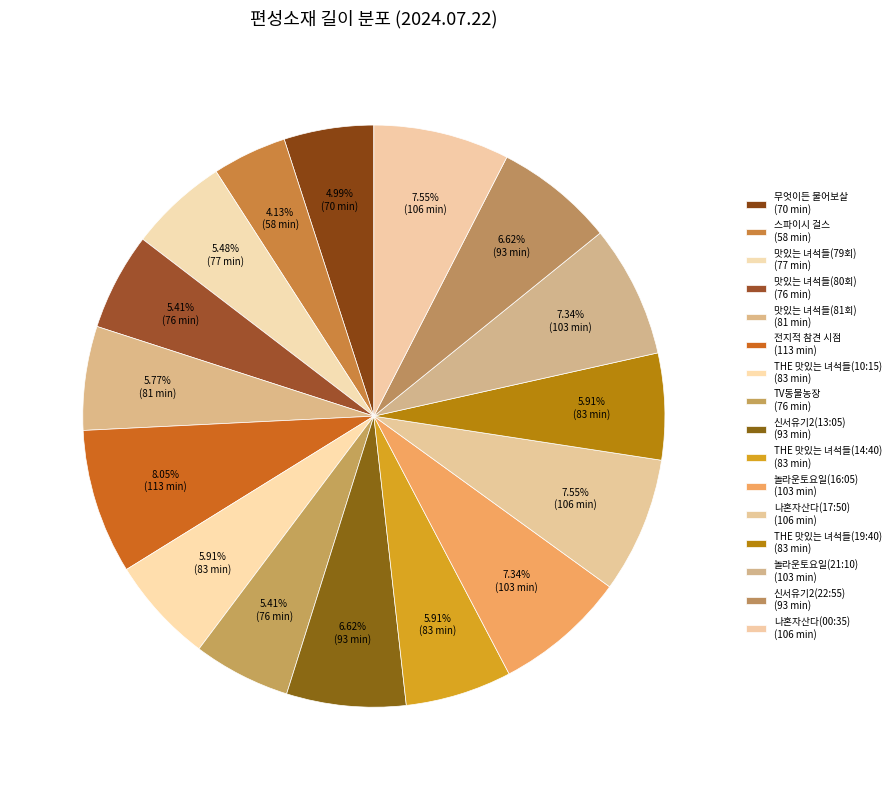

Is there any slice that represents more than half of the pie?

No